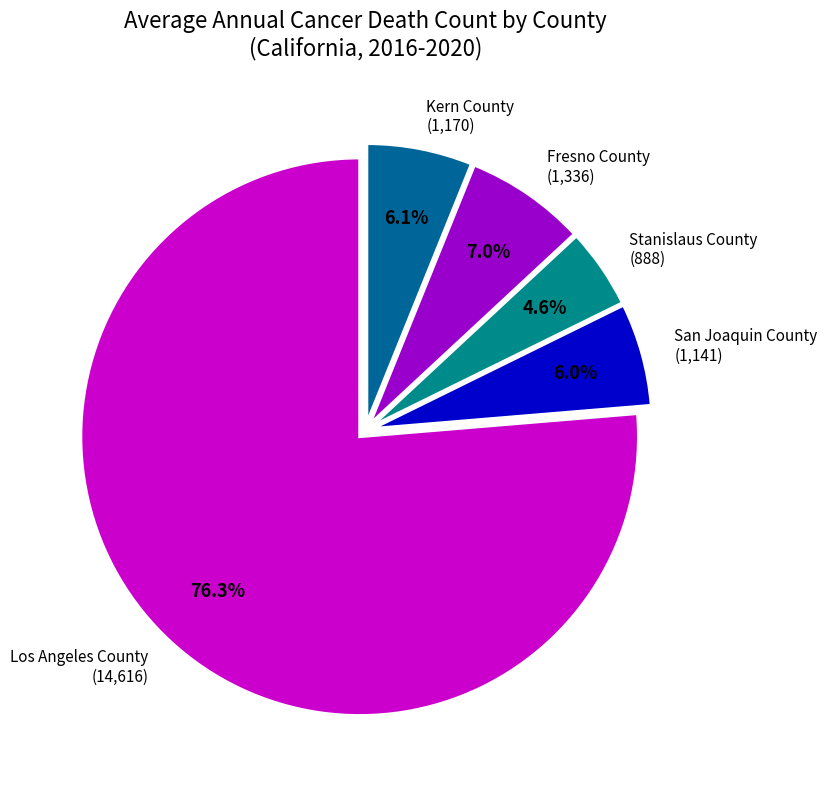

To the nearest percent, what is the average slice percentage?

20%